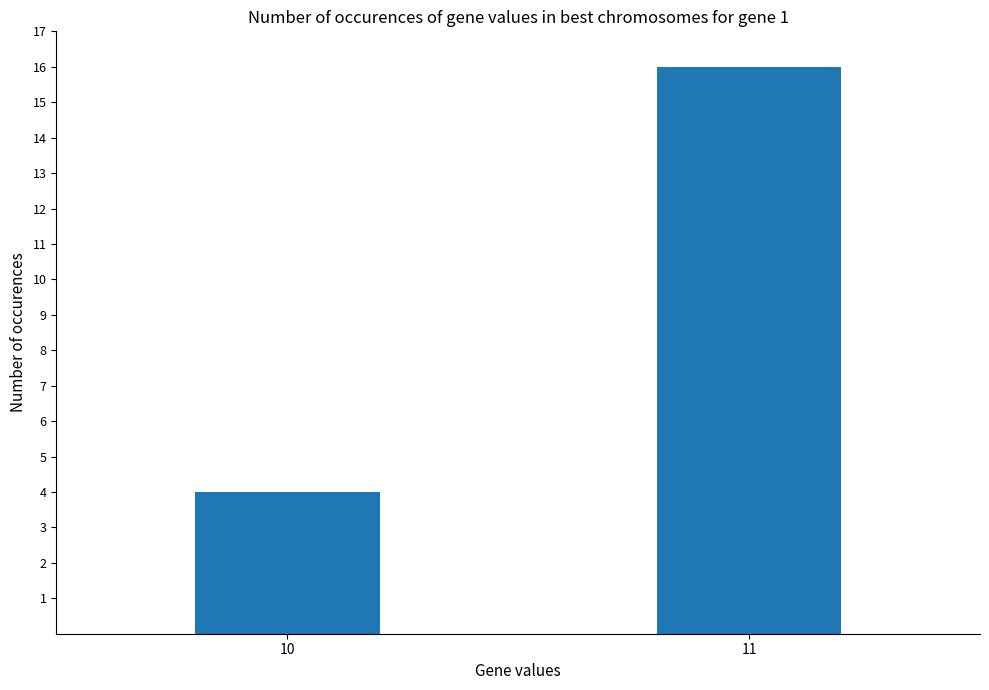

Reading left to right, transcribe all the data shown in this chart.

10=4	11=16